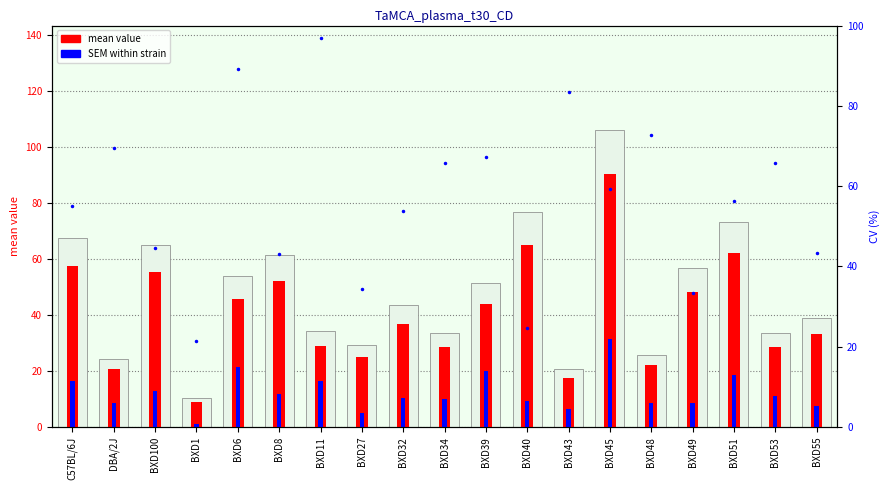

Reading left to right, list all the values displayed in this chart.

mean value: C57BL/6J=67.6	DBA/2J=24.3	BXD100=65.0	BXD1=10.5	BXD6=53.9	BXD8=61.4	BXD11=34.2	BXD27=29.3	BXD32=43.5	BXD34=33.7	BXD39=51.6	BXD40=76.7	BXD43=20.8	BXD45=106.3	BXD48=25.9	BXD49=56.9	BXD51=73.2	BXD53=33.7	BXD55=39.1
mean value (transformed): C57BL/6J=57.5	DBA/2J=20.6	BXD100=55.3	BXD1=8.9	BXD6=45.8	BXD8=52.2	BXD11=29.1	BXD27=24.9	BXD32=37.0	BXD34=28.7	BXD39=43.9	BXD40=65.2	BXD43=17.6	BXD45=90.4	BXD48=22.0	BXD49=48.3	BXD51=62.2	BXD53=28.6	BXD55=33.2
SEM within strain: C57BL/6J=16.6	DBA/2J=8.4	BXD100=13.0	BXD1=1.0	BXD6=21.5	BXD8=11.8	BXD11=16.6	BXD27=5.0	BXD32=10.5	BXD34=9.9	BXD39=20.1	BXD40=9.4	BXD43=6.5	BXD45=31.4	BXD48=8.4	BXD49=8.5	BXD51=18.5	BXD53=11.1	BXD55=7.6
CV %: C57BL/6J=55.0	DBA/2J=69.4	BXD100=44.6	BXD1=21.5	BXD6=89.1	BXD8=43.0	BXD11=97.0	BXD27=34.3	BXD32=53.8	BXD34=65.7	BXD39=67.3	BXD40=24.6	BXD43=83.4	BXD45=59.2	BXD48=72.7	BXD49=33.3	BXD51=56.4	BXD53=65.8	BXD55=43.4